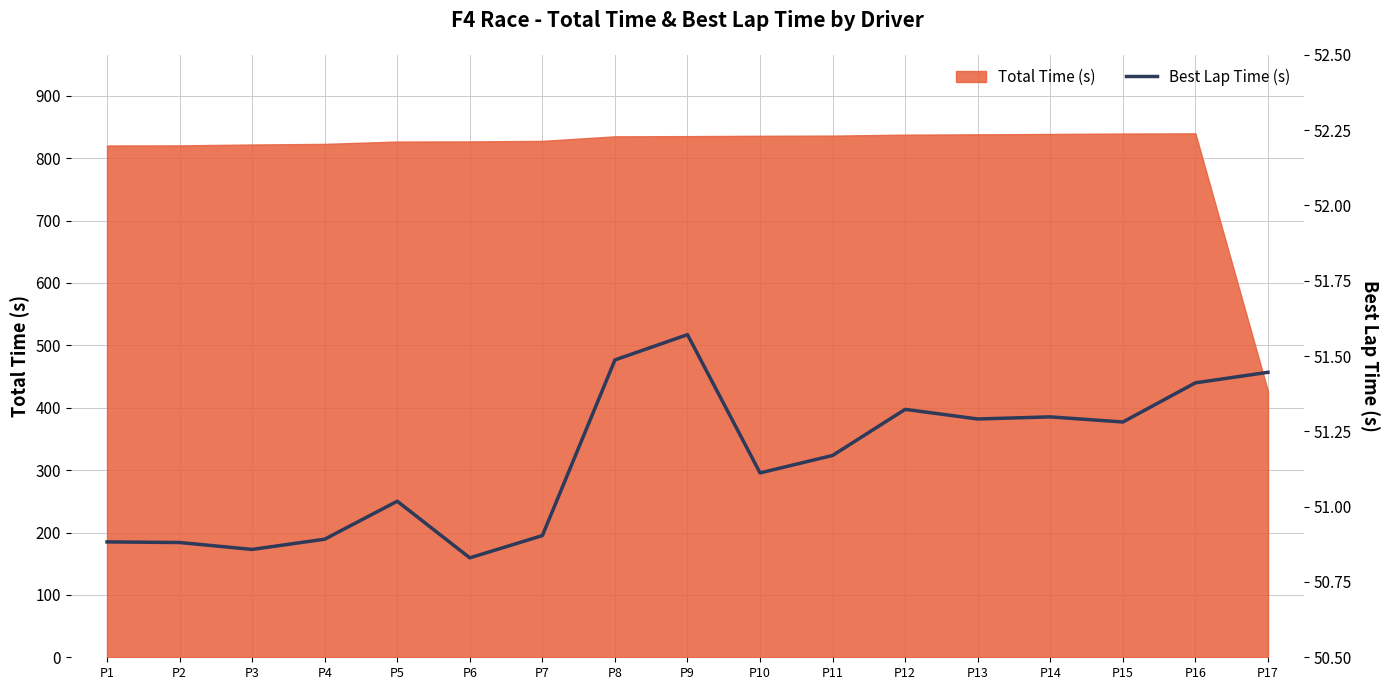

True or false: the data has more than 2 interior local peaks.

True